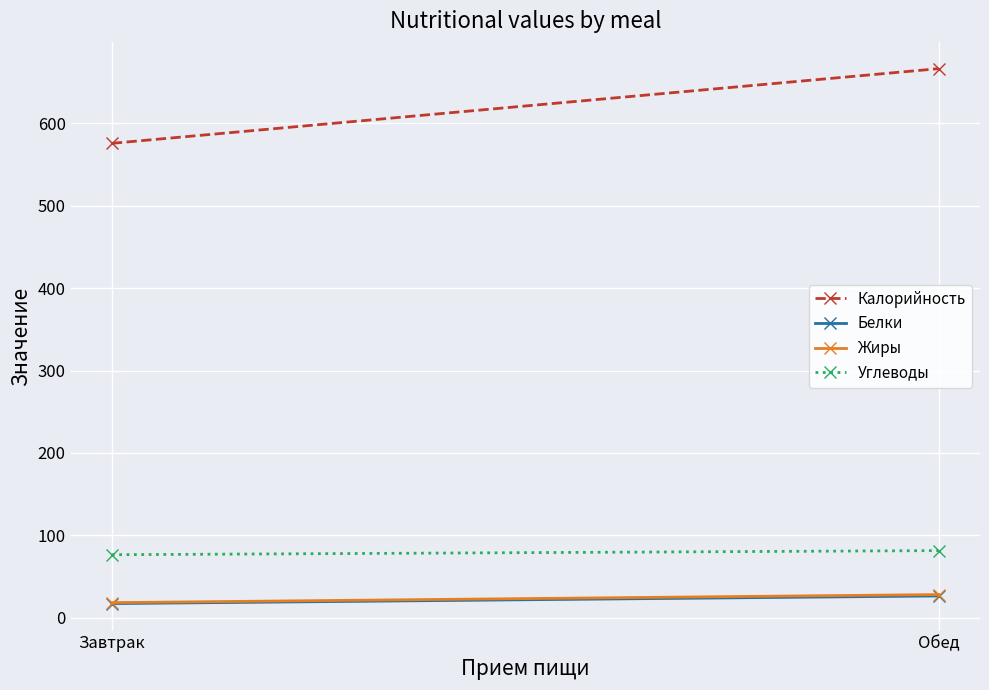

Reading left to right, transcribe all the data shown in this chart.

Калорийность: Завтрак=575.9	Обед=666.6
Белки: Завтрак=17.0	Обед=26.3
Жиры: Завтрак=18.1	Обед=27.9
Углеводы: Завтрак=76.3	Обед=81.3